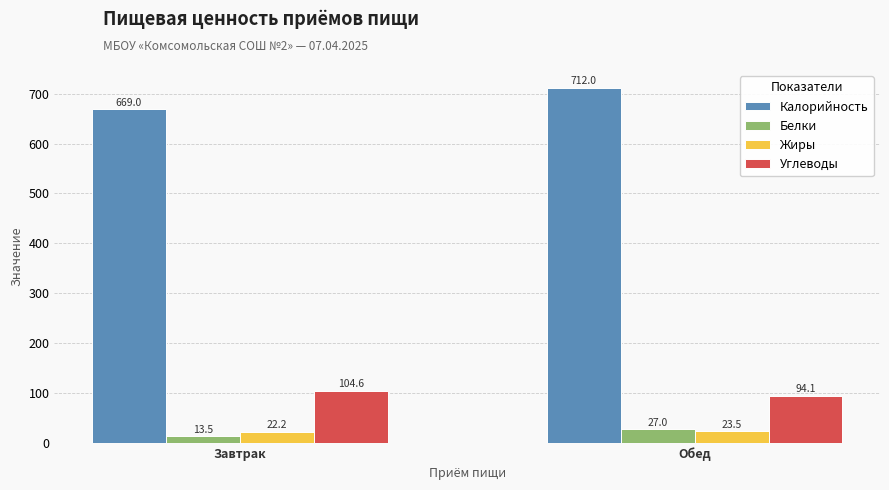

How many groups of bars are there?

2